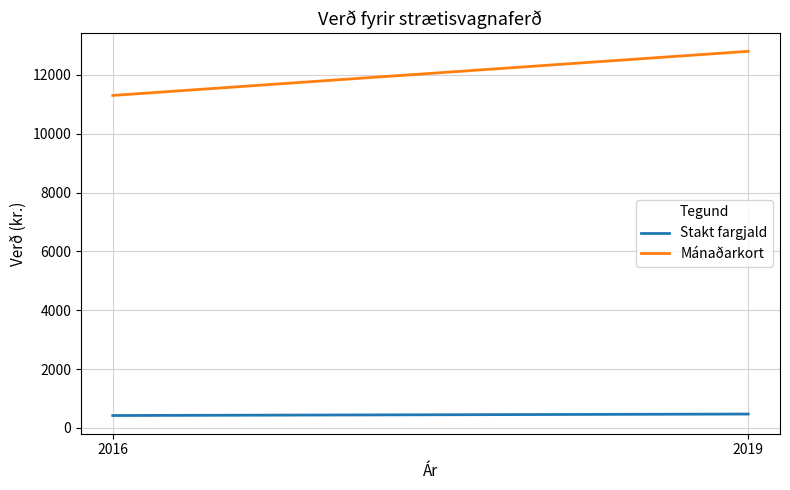

What is the average value of the Mánaðarkort series?

12050